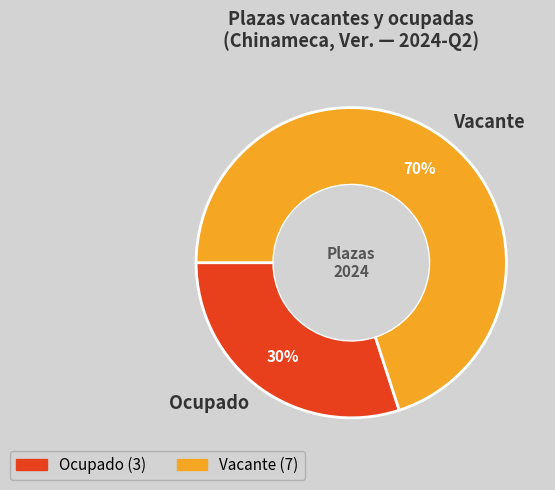

Between Ocupado and Vacante, which is larger?

Vacante